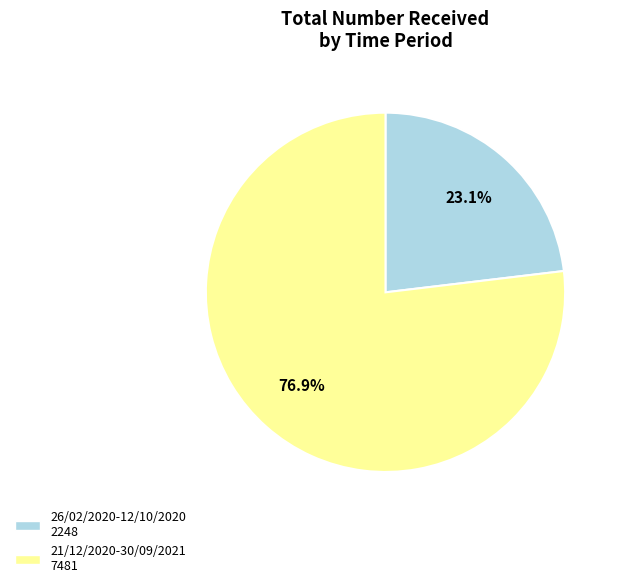

Between 21/12/2020-30/09/2021 and 26/02/2020-12/10/2020, which is larger?

21/12/2020-30/09/2021